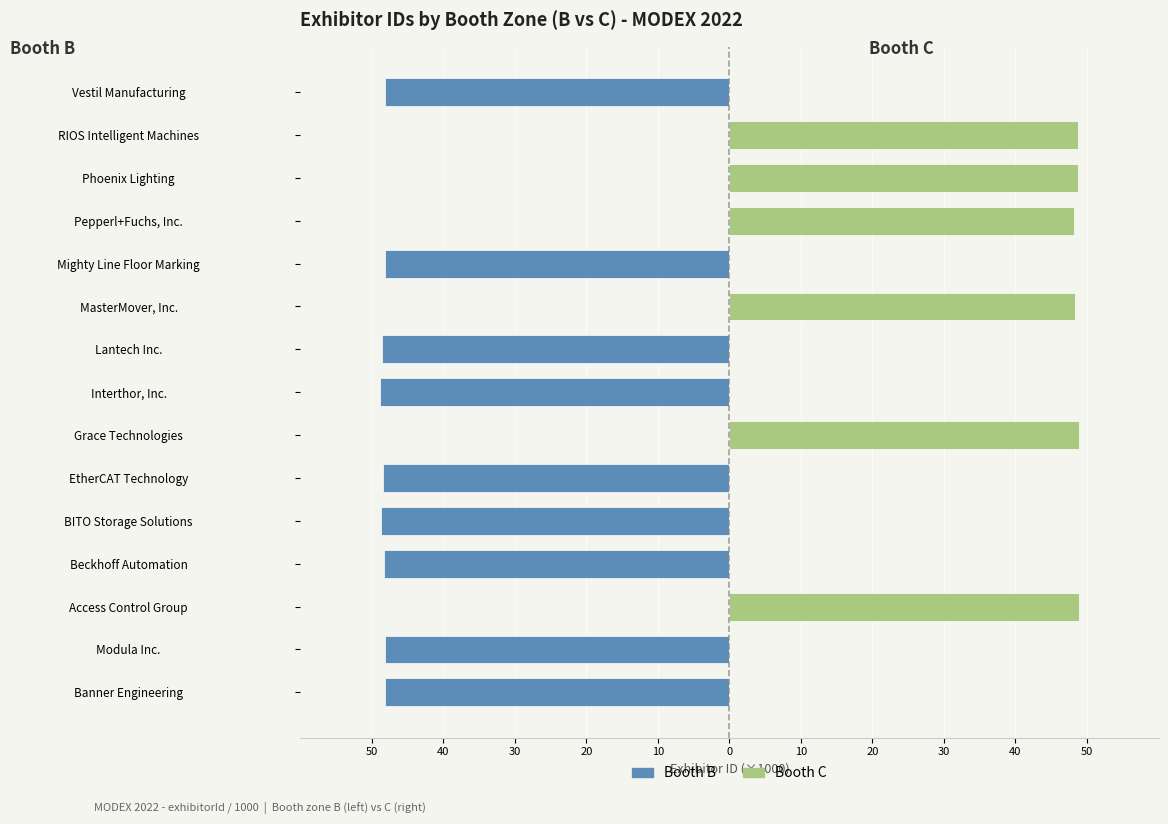

True or false: Booth C has a value of 16.3 at Grace Technologies.

False